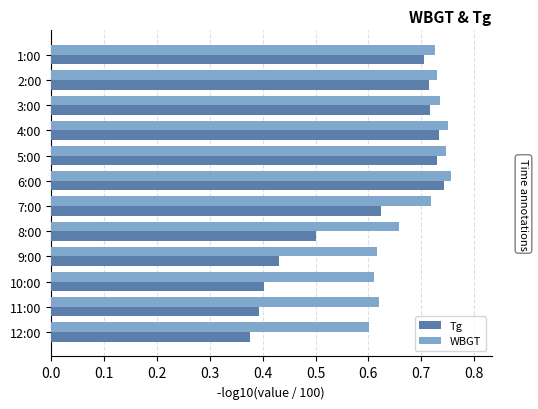

At which category is the sum across all series the highest?

6:00